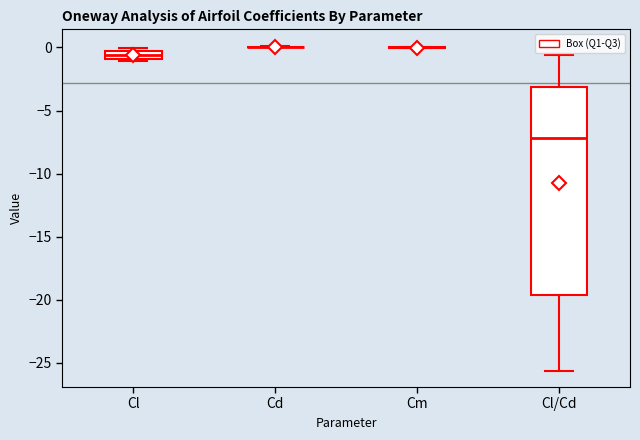

Which box is the tallest, from its lower edge to its upper edge?

Cl/Cd